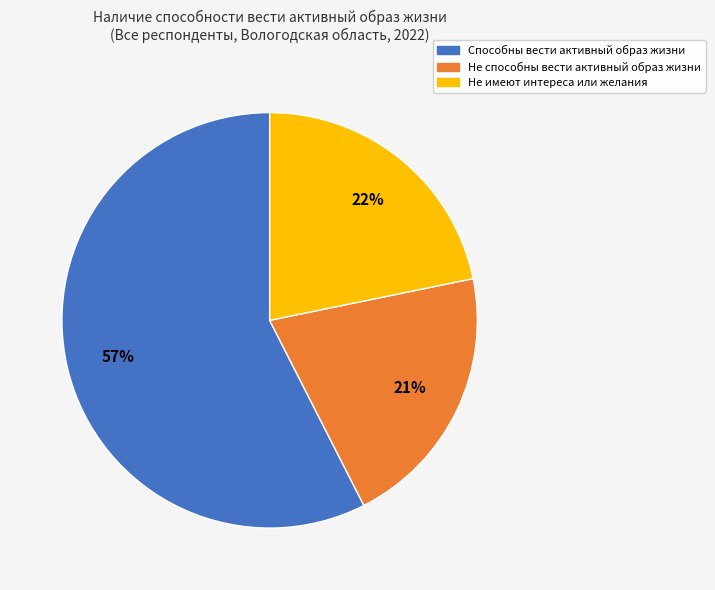

Does any single category account for the majority?

Yes